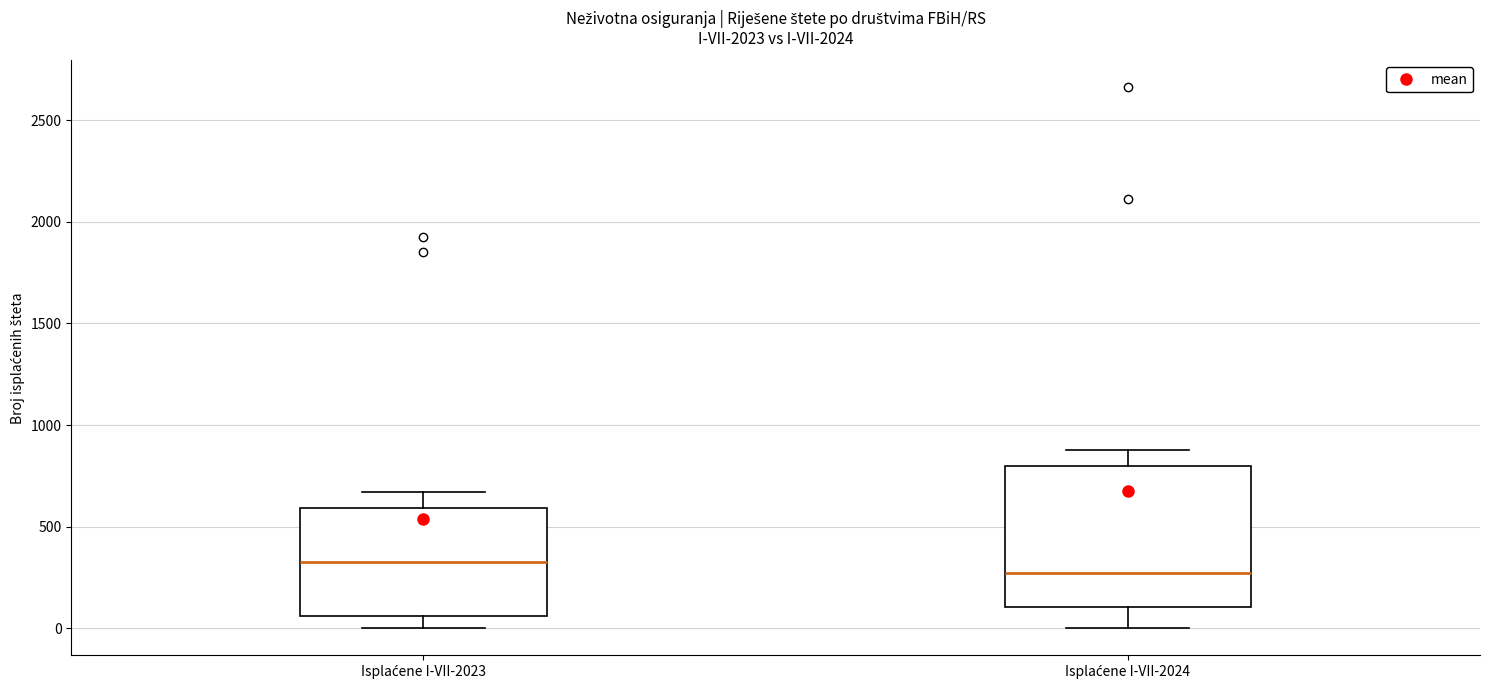

Reading left to right, read every box against the y-axis: the position of its median line, the range the box covers, and the ends of its whiskers. The values are not printed on the chart, so give them approximately, as read against the axis.

Isplaćene I-VII-2023: median 350, box 50 to 600, whiskers 0 to 650
Isplaćene I-VII-2024: median 250, box 100 to 800, whiskers 0 to 900